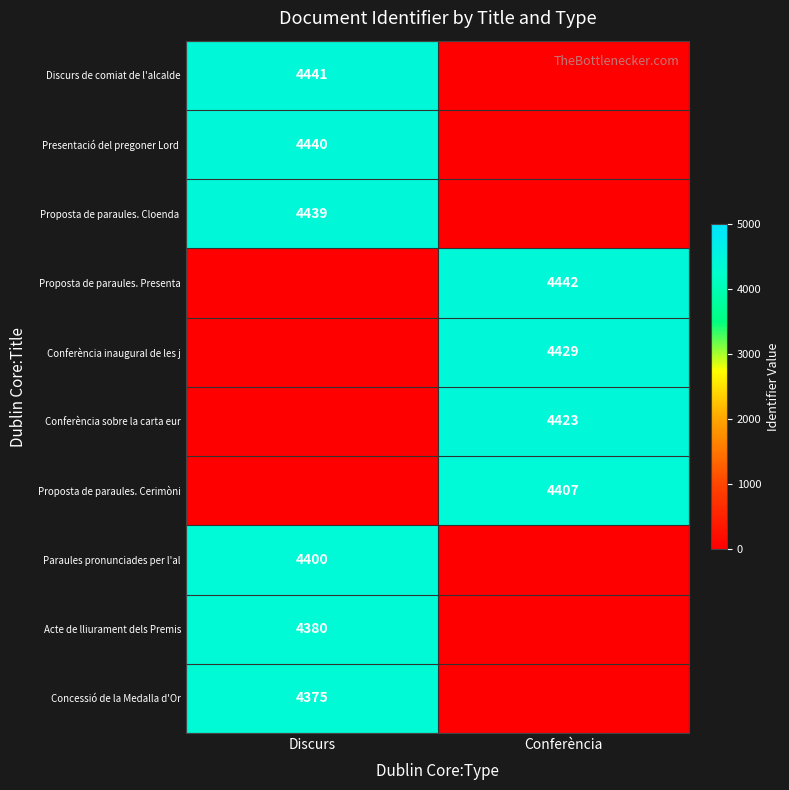

True or false: Proposta de paraules. Presenta has a value of 5878 at Conferència.

False